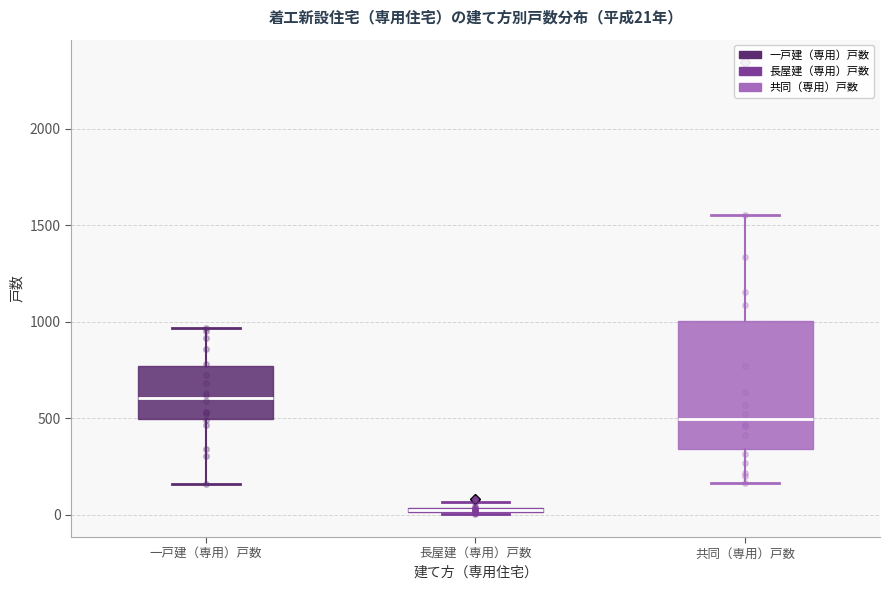

Which box's median line is the highest?

一戸建（専用）戸数